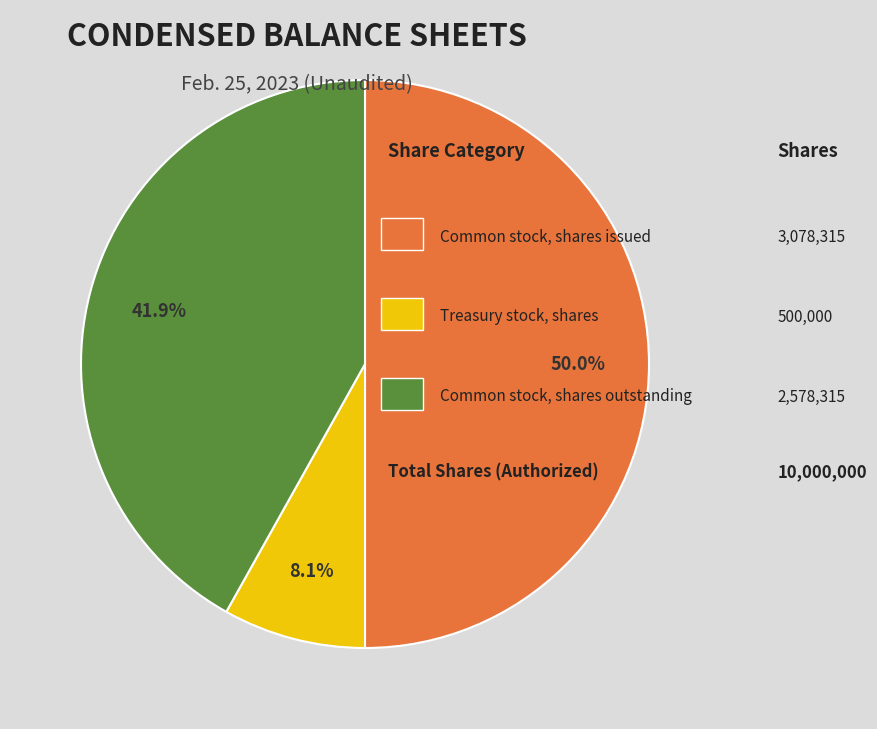

Which slice is the smallest?

Treasury stock, shares